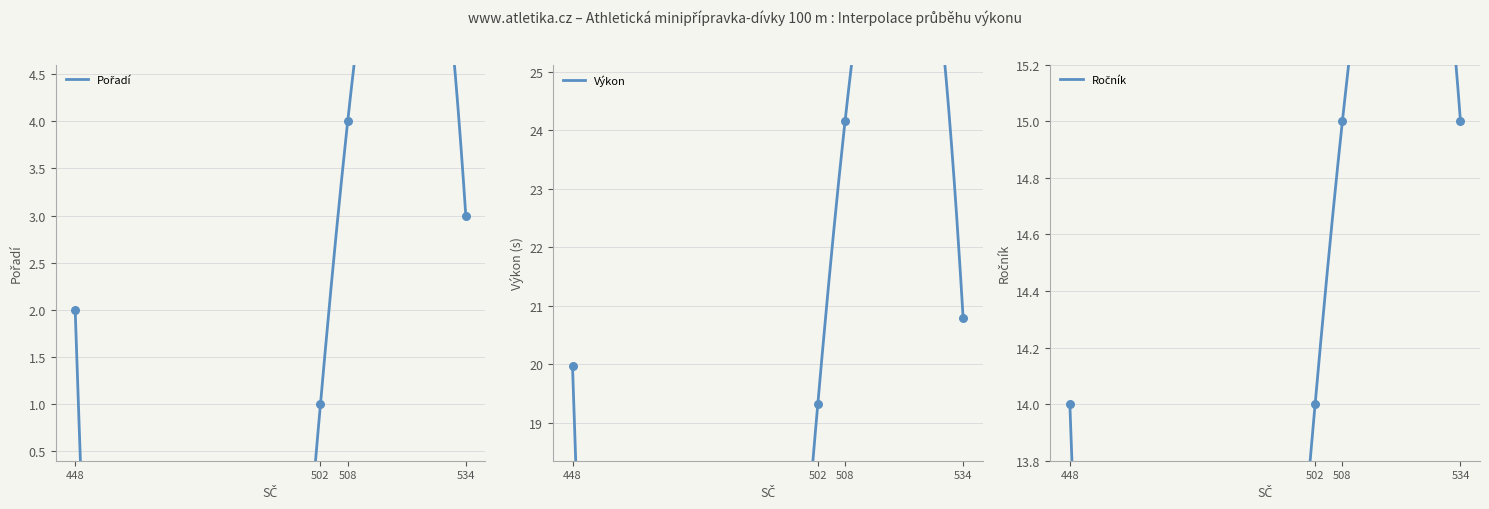

Which series has the largest total across all categories?

Výkon